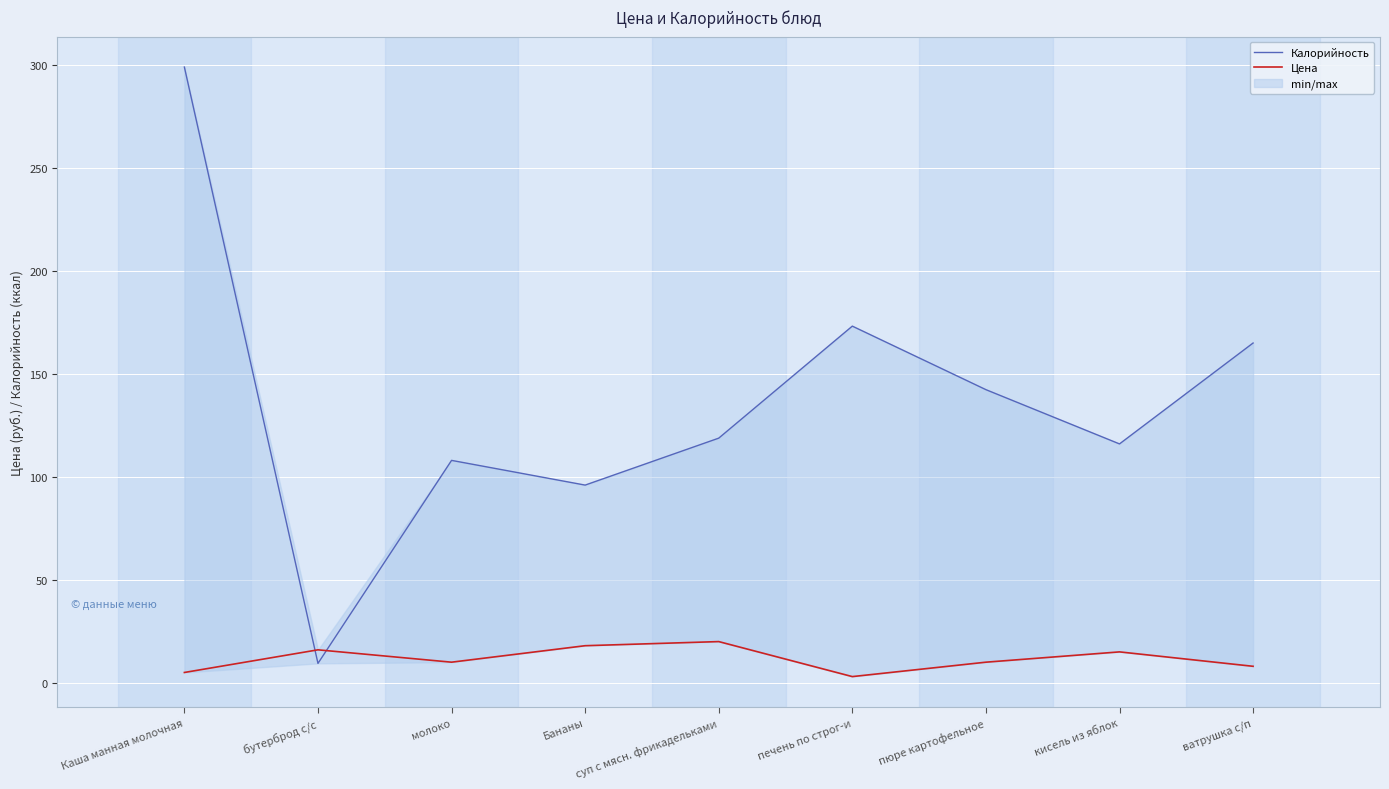

Reading left to right, list all the values displayed in this chart.

Калорийность: 299.0	9.4	108.0	96.0	118.8	173.2	142.3	116.0	165.0
Цена: 5.0	16.0	10.0	18.0	20.0	3.0	10.0	15.0	8.0